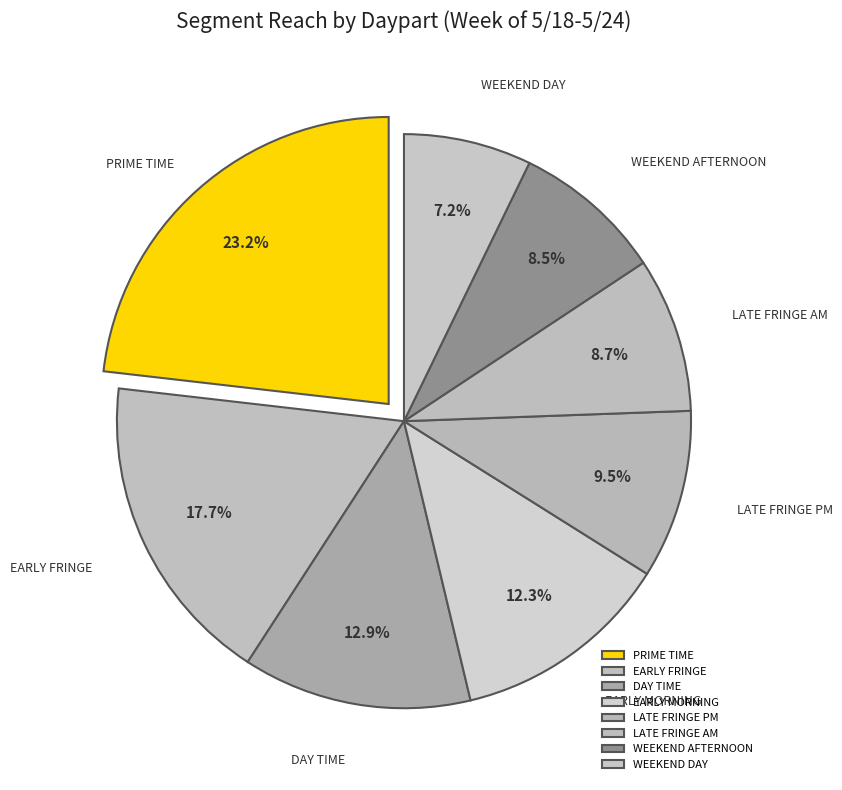

To the nearest percent, what is the difference between the largest and smallest slice percentages?

16%